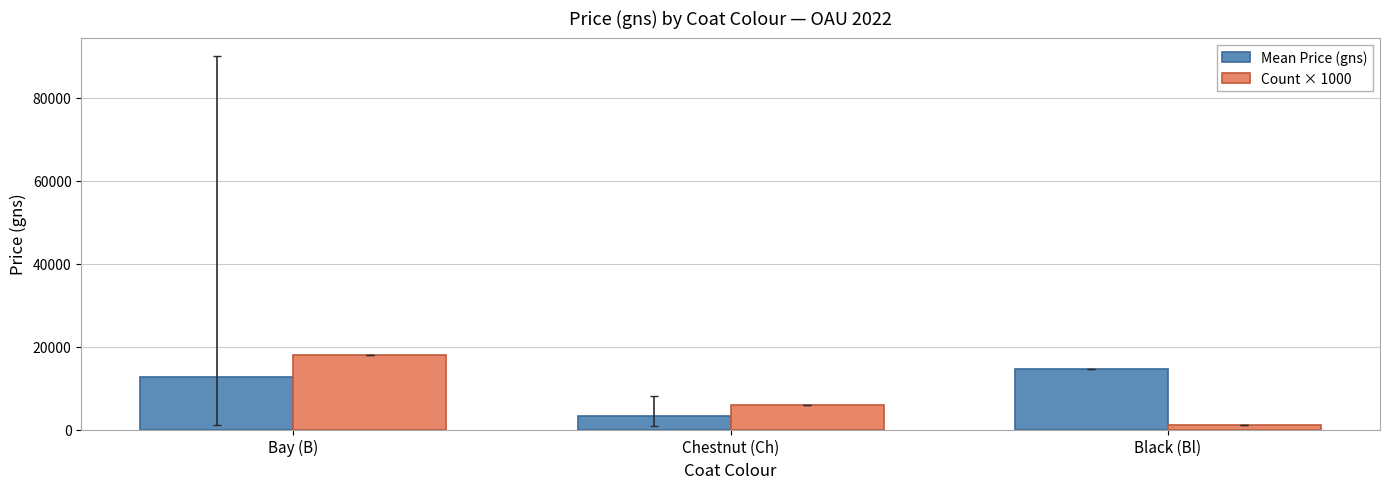

Reading right to left, what are all the values shown in this chart?

Mean Price (gns): Black (Bl)=14500.0	Chestnut (Ch)=3150.0	Bay (B)=12738.9
Count × 1000: Black (Bl)=1000.0	Chestnut (Ch)=6000.0	Bay (B)=18000.0